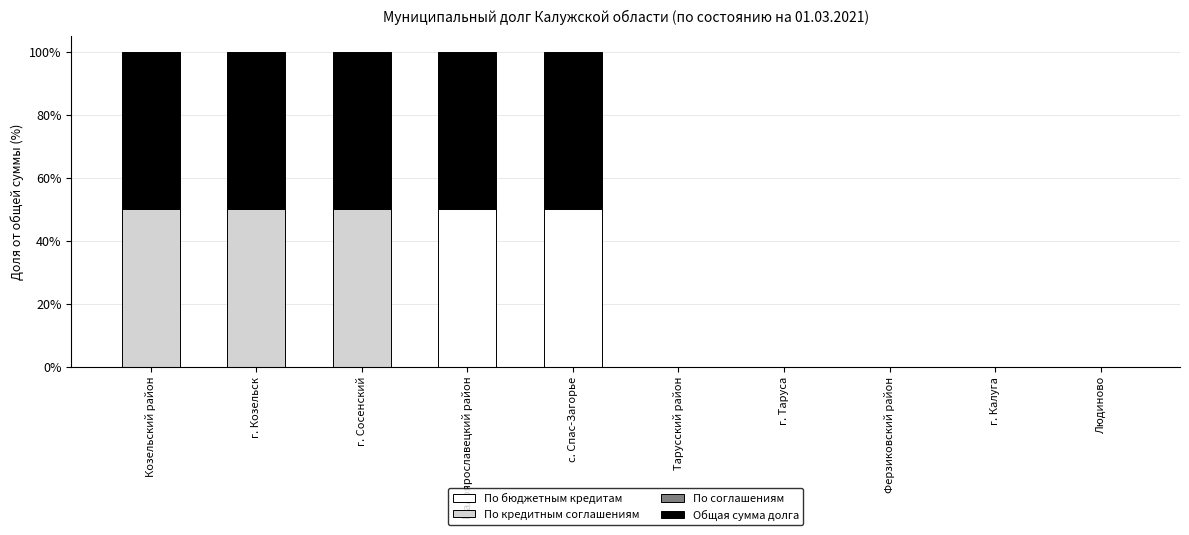

The По бюджетным кредитам series shows 23 at г. Козельск. True or false?

False